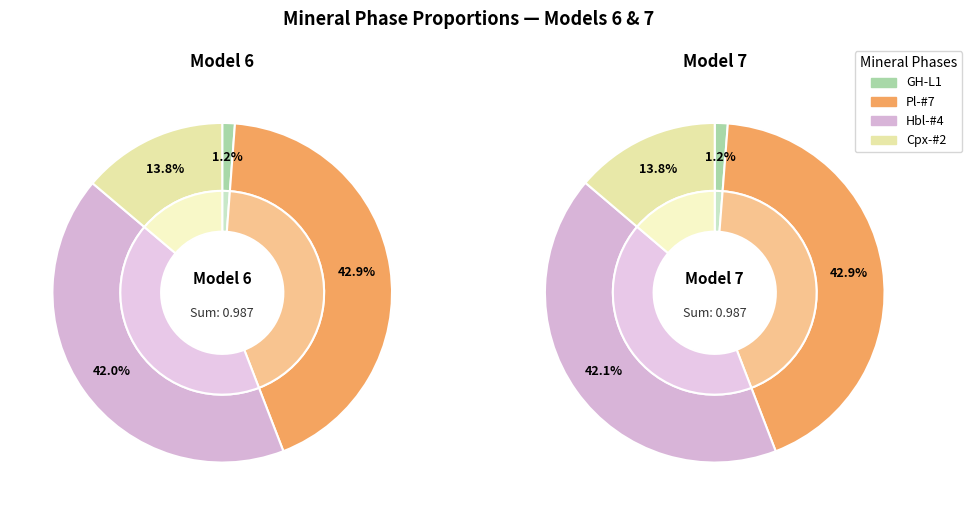

Which slice is the smallest?

GH-L1